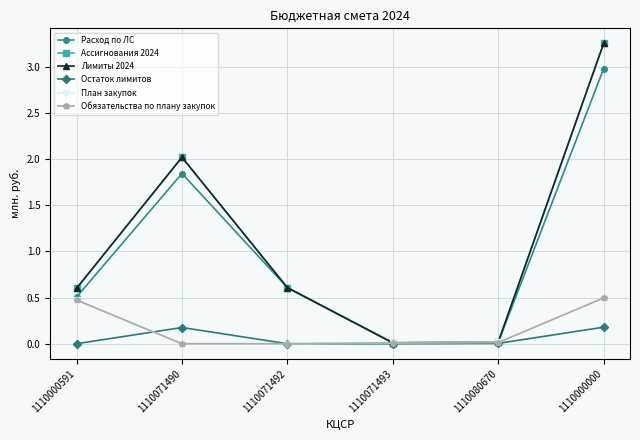

Does the chart have visible grid lines?

Yes